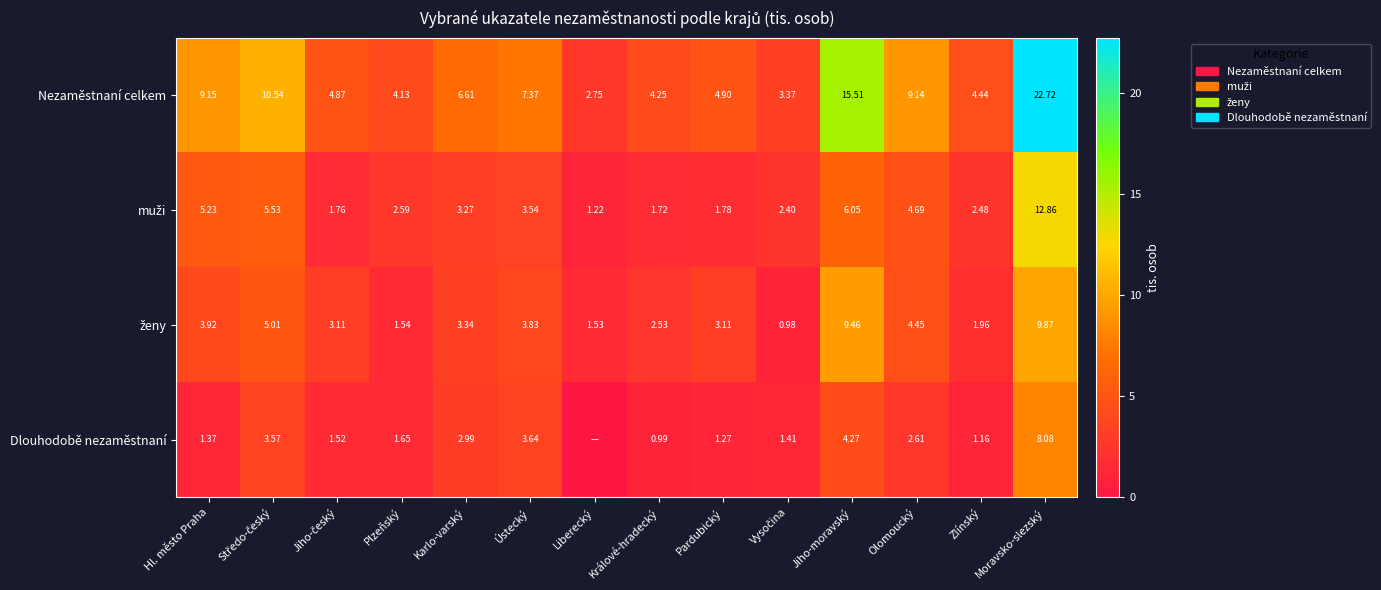

What is the difference between the highest and lowest values at Hl. město Praha?

7.8